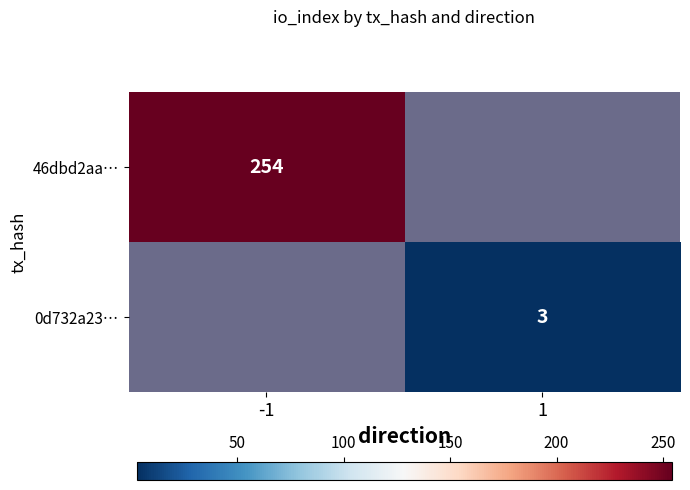

The value of 0d732a23… at 1 is 1.9. True or false?

False